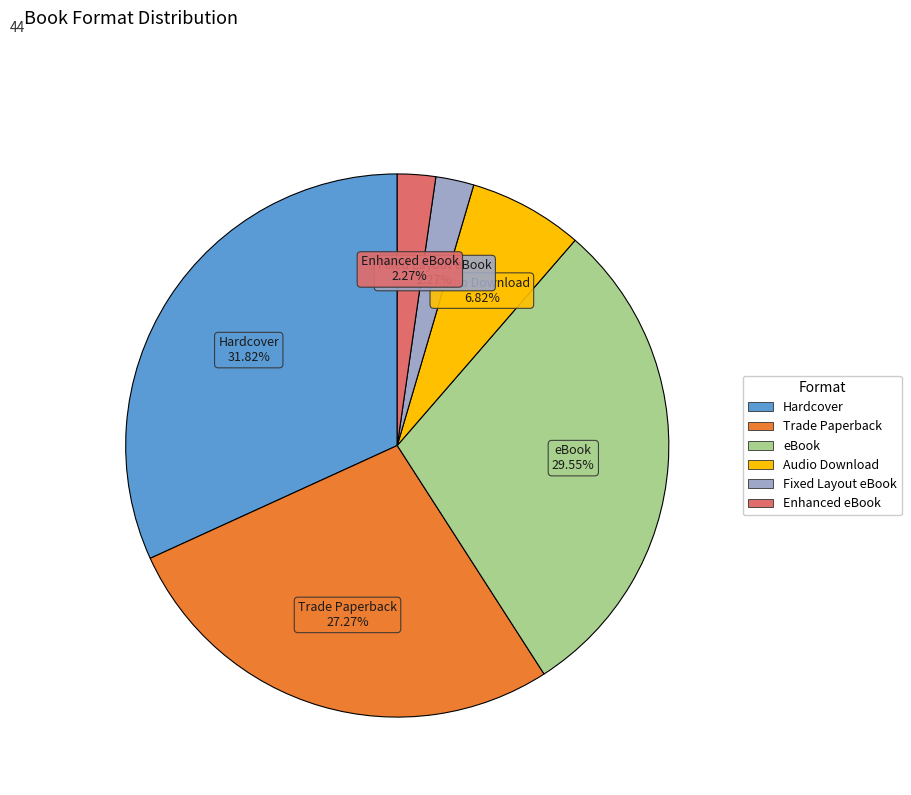

Is there a majority slice in this chart?

No